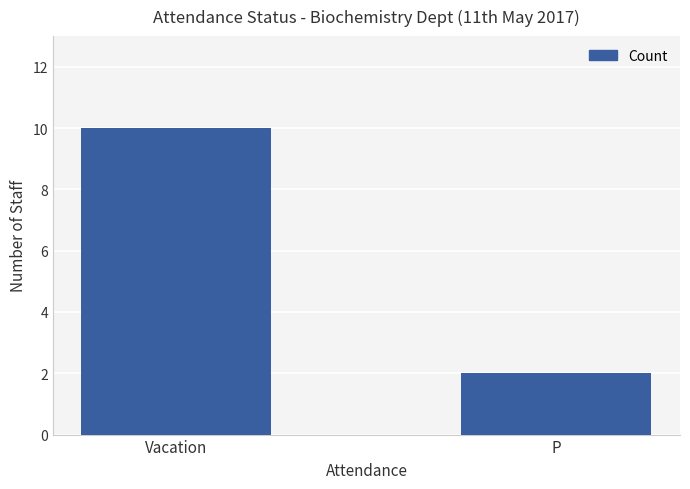

What is the value of the 2nd bar from the left?

2